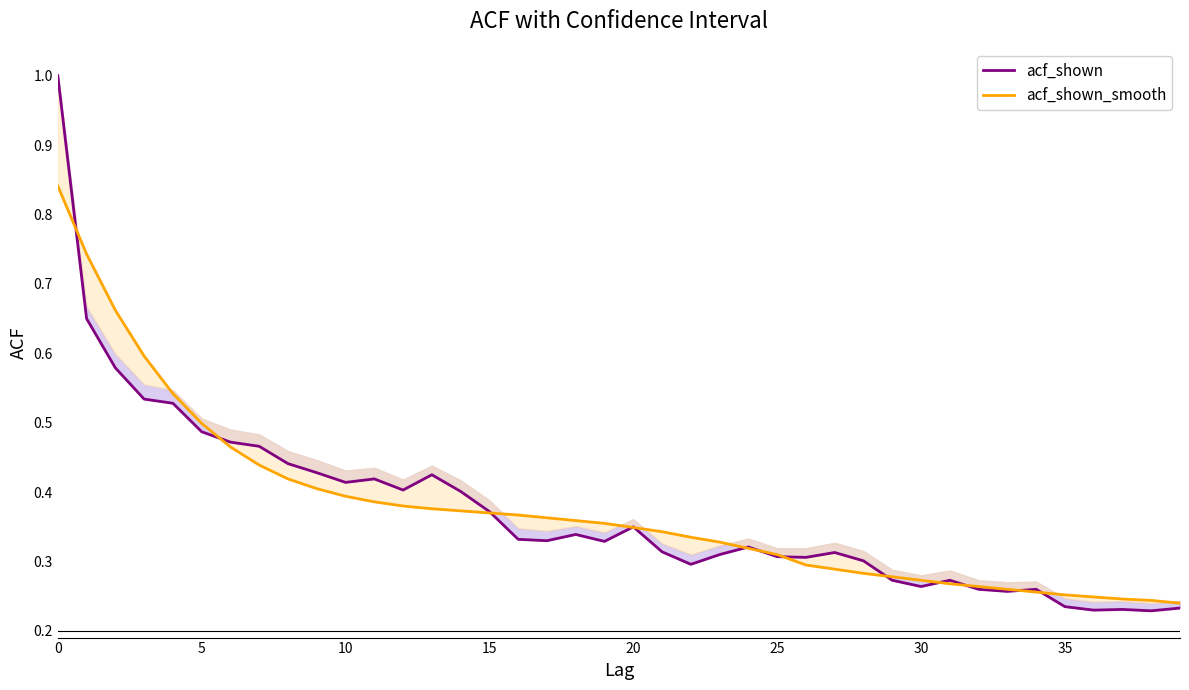

What is the label of the 14th point from the left?

13